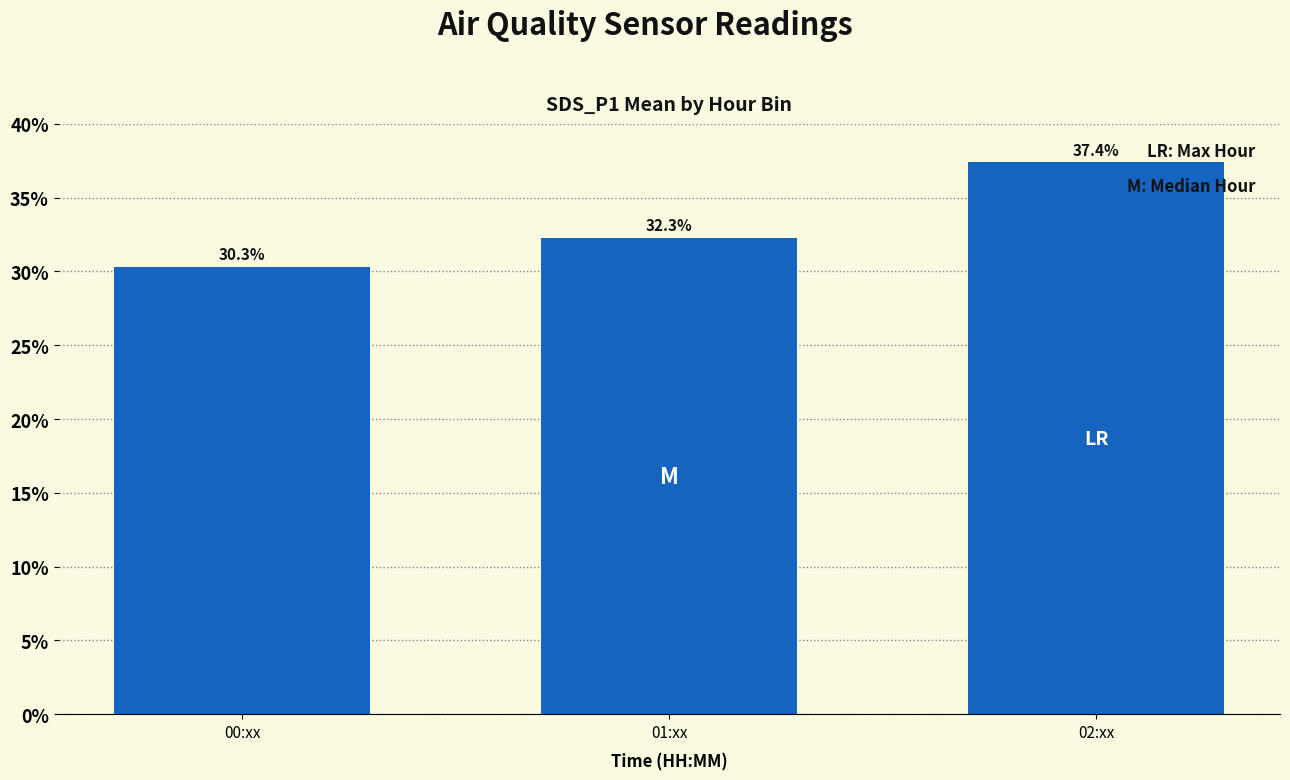

How many data points are above 32?

2